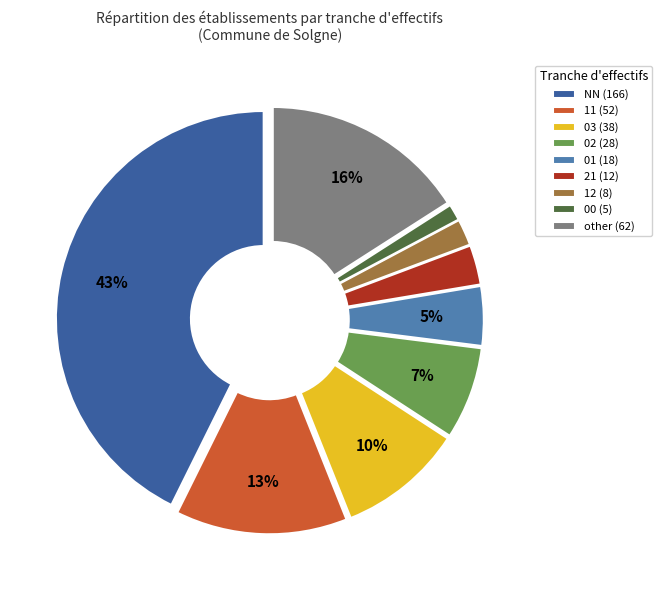

How many slices are in this pie chart?

9